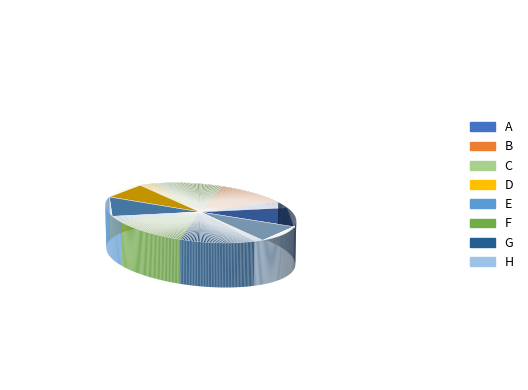

What is the total percentage of B and E?

25.6%